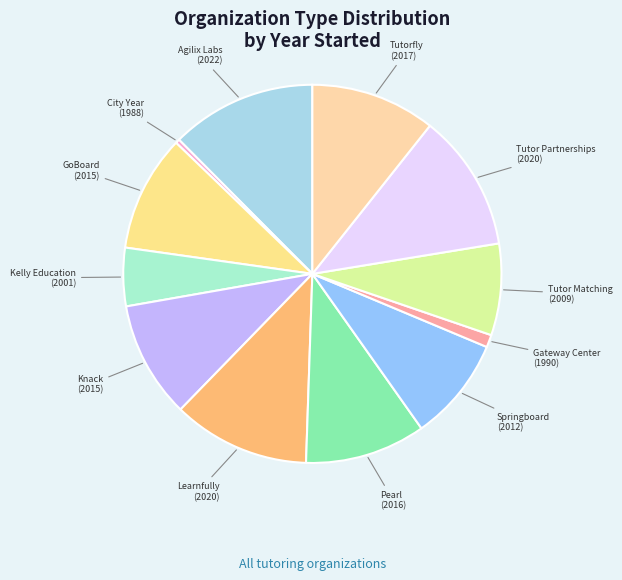

Between Agilix Labs and Tutor Matching, which is larger?

Agilix Labs